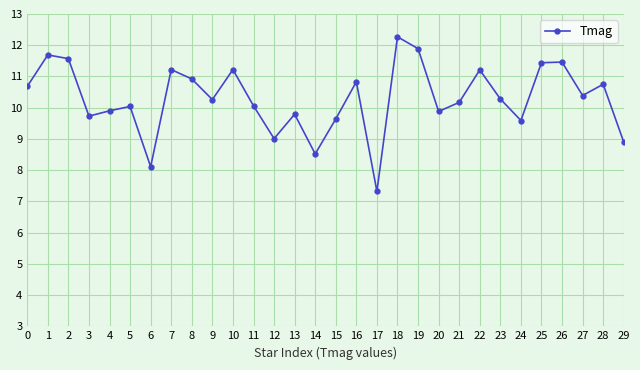

How many interior local peaks (higher than both neighbors) does the data have?

10